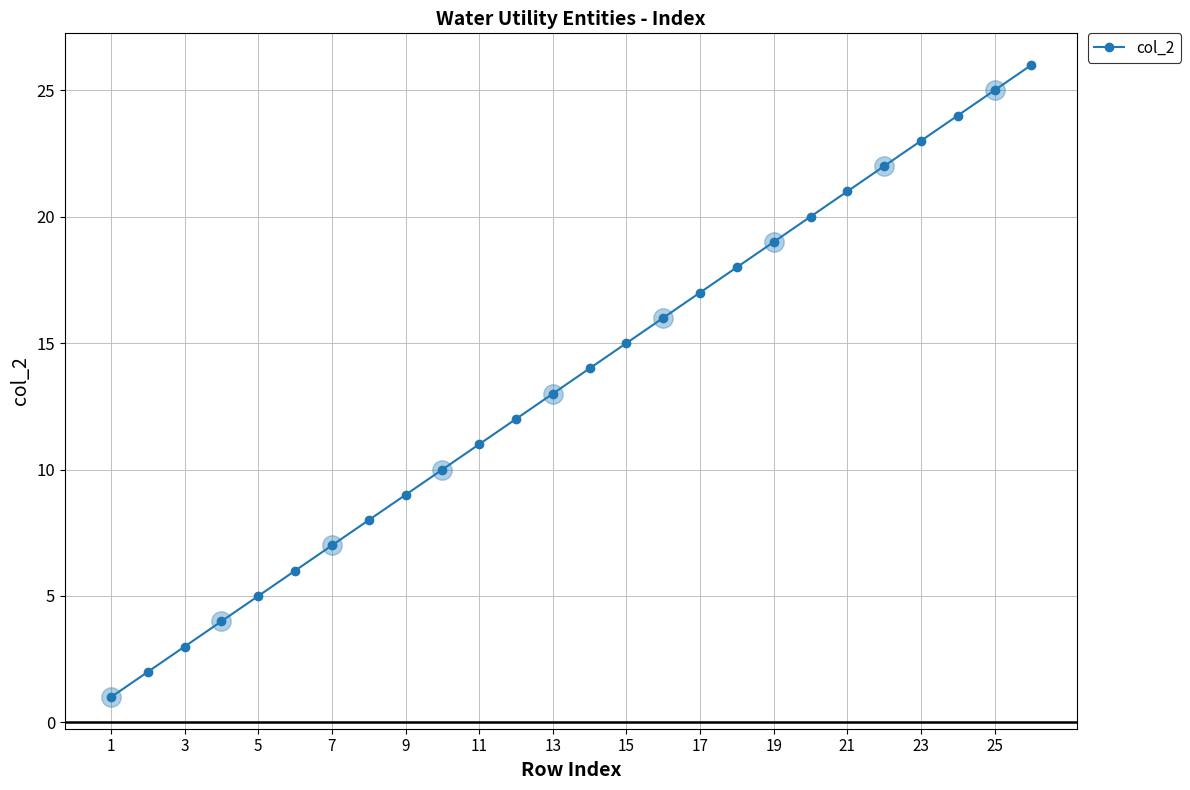

What is the difference between the maximum and second lowest values?

24